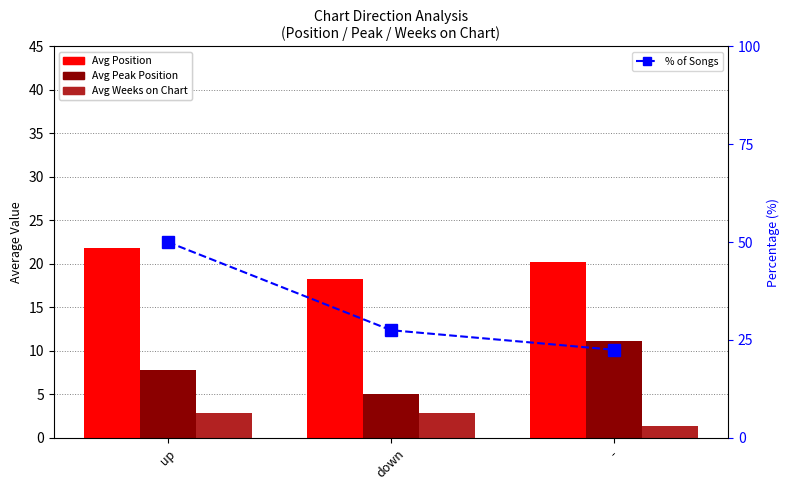

What is the total value across all series at down?

53.7